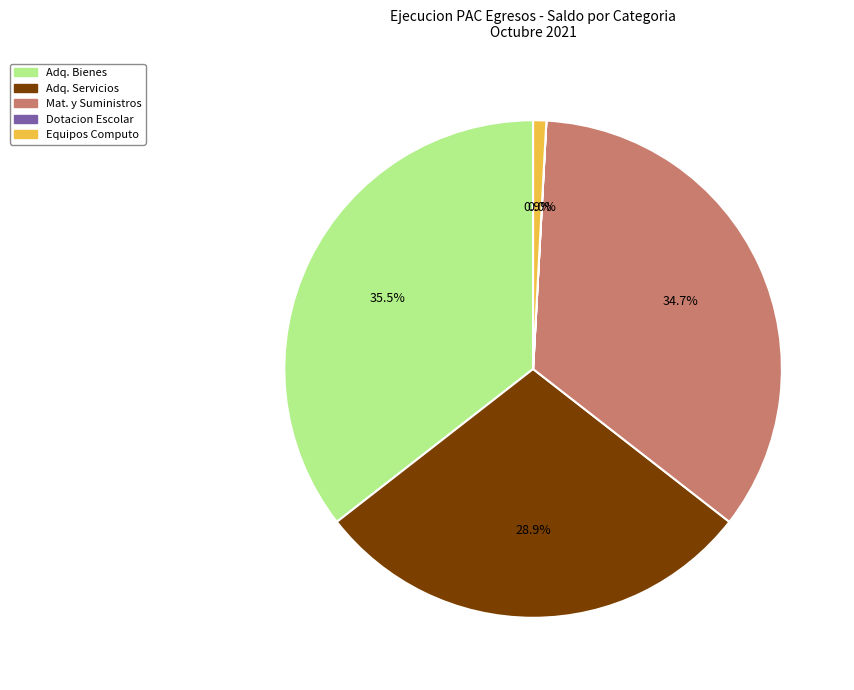

Is Adq. Bienes the majority of the pie?

No